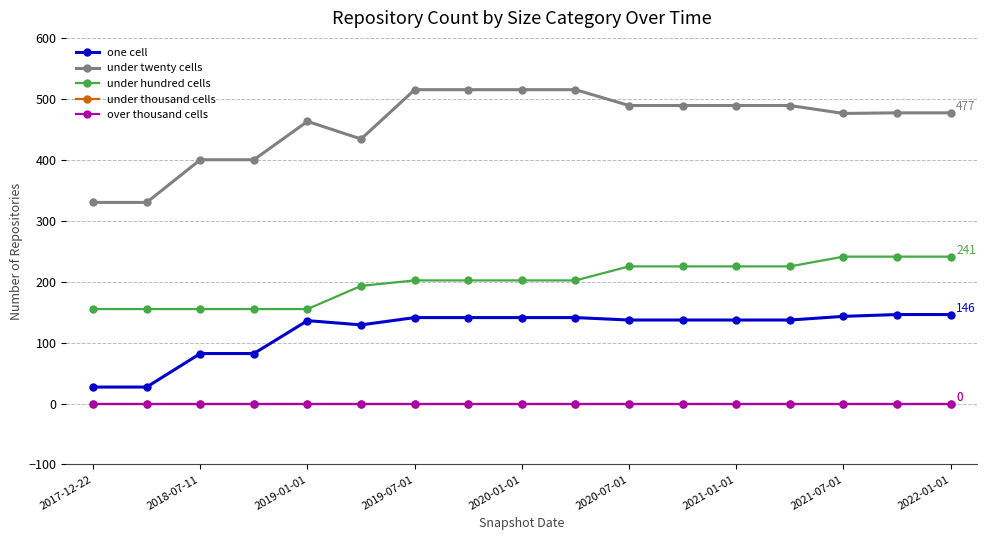

Is this an area chart (filled region under the line)?

No